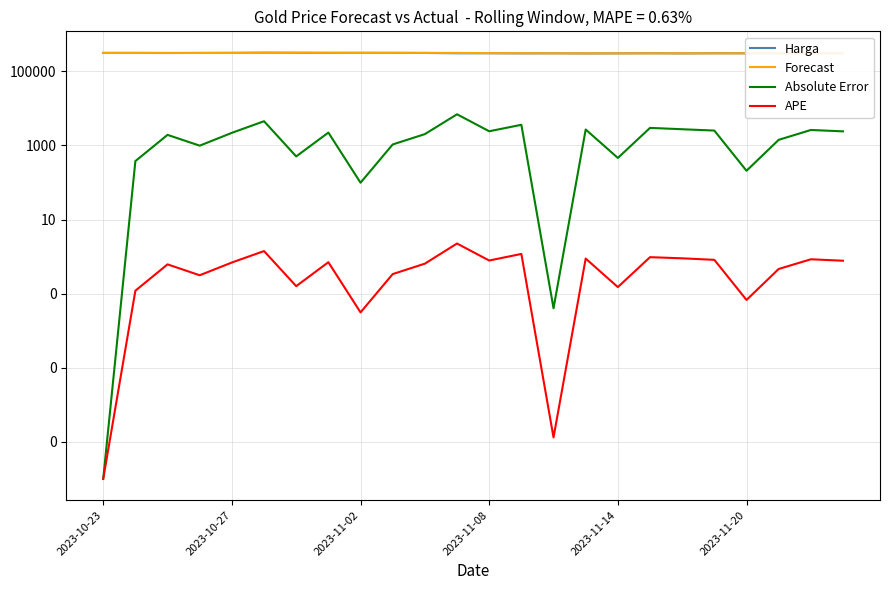

In Absolute Error, how many points are higher than both neighbors (excluding endpoints)?

8